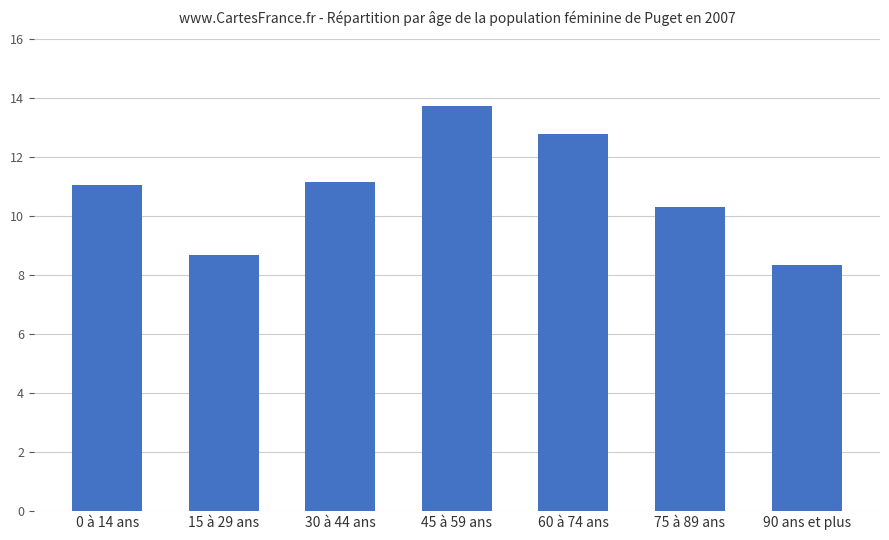

Does the chart contain stacked bars?

No